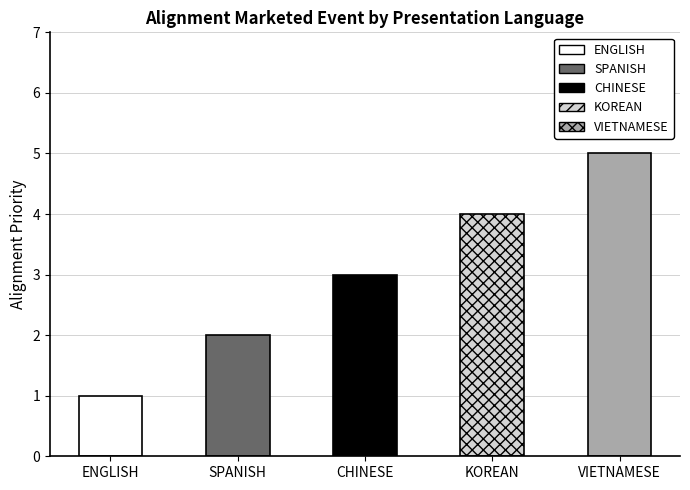

Which label corresponds to the largest value in the chart?

VIETNAMESE